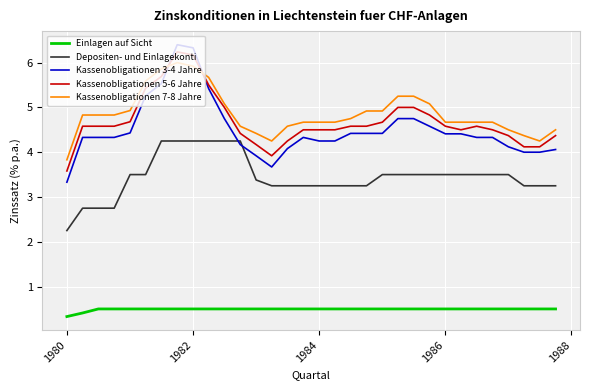

Which series has the largest range (max minus min)?

Kassenobligationen 3-4 Jahre